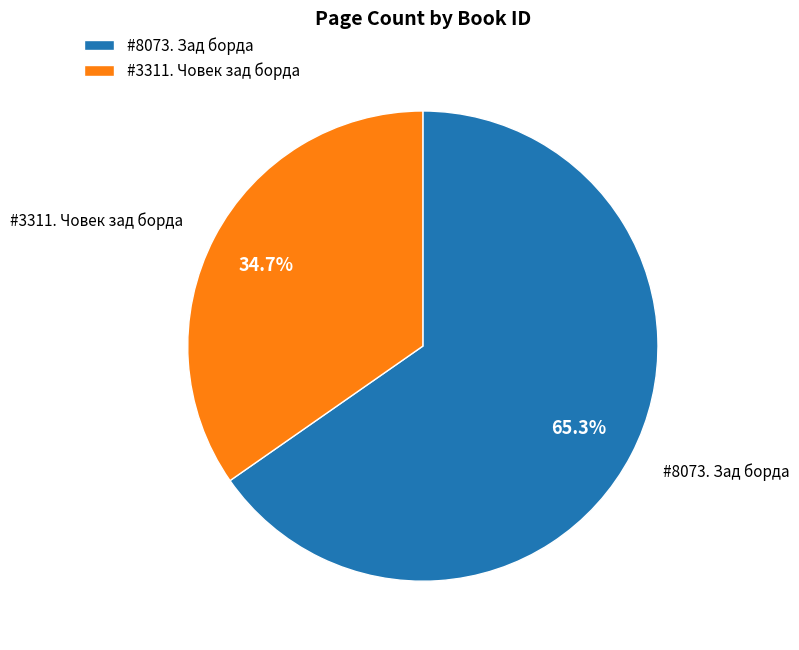

Which has a higher value, #8073. Зад борда or #3311. Човек зад борда?

#8073. Зад борда